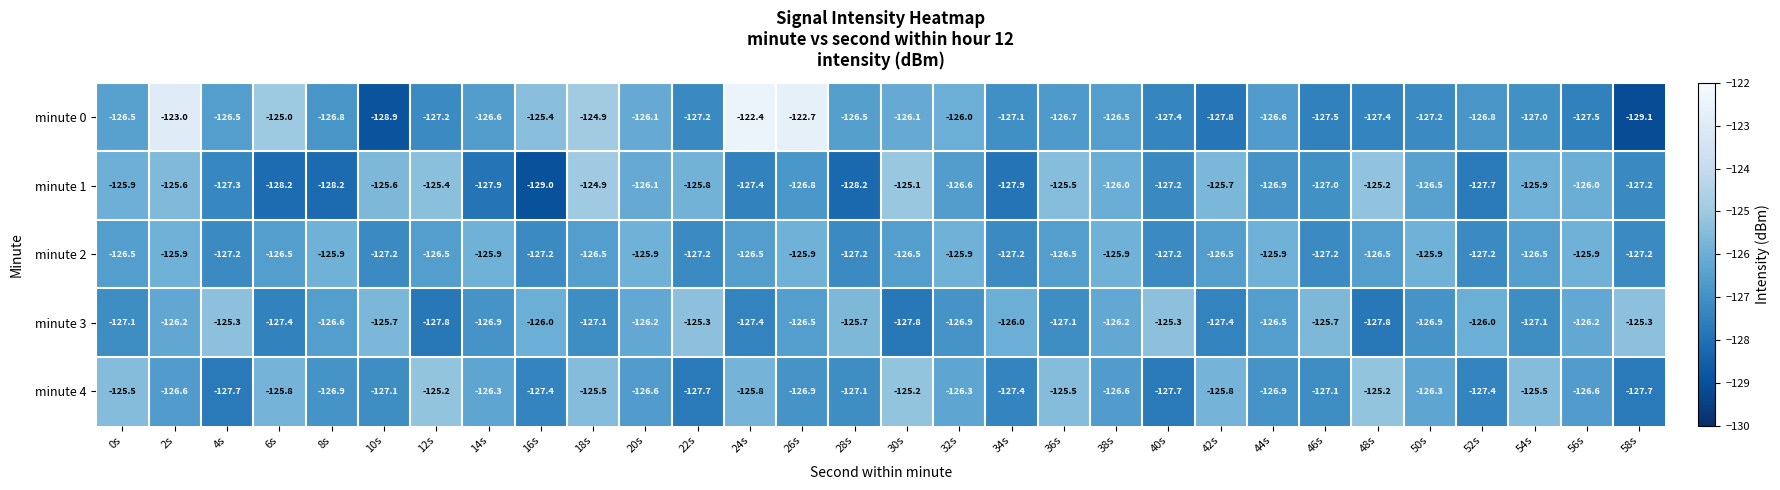

How many categories are shown in the chart?

30